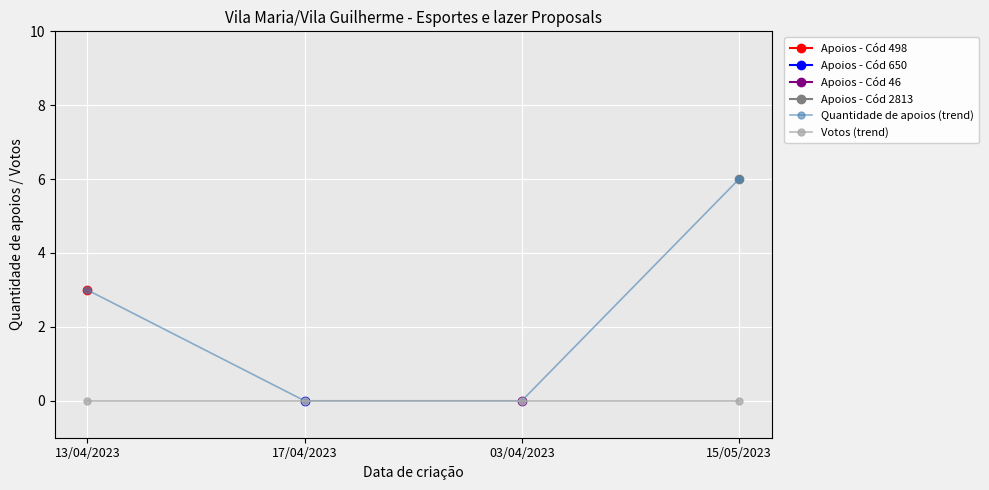

How many data points does each series have?

4